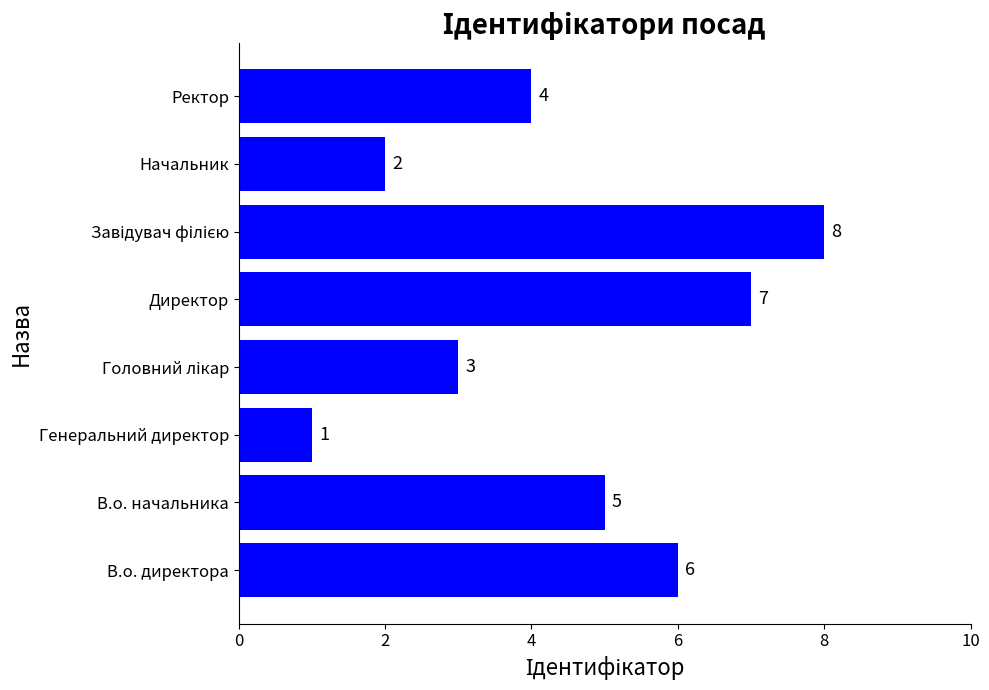

Where is the data nearest to the value 4?

Ректор